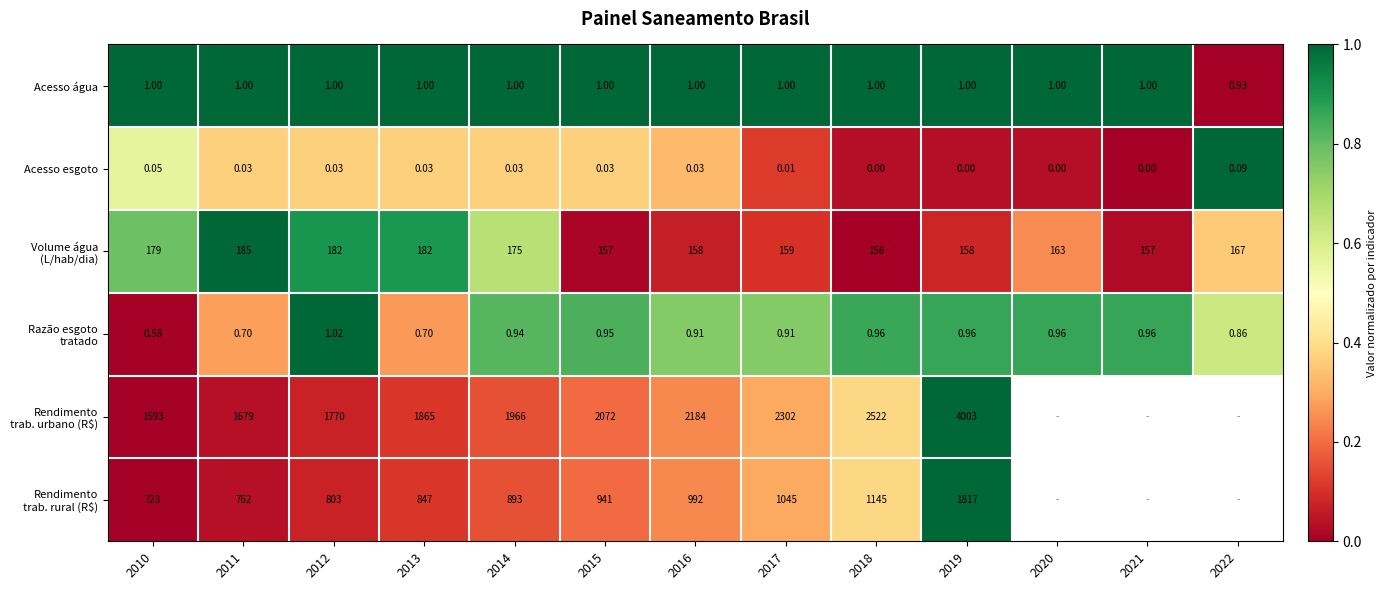

Between 2015 and 2012, which is larger?

2015